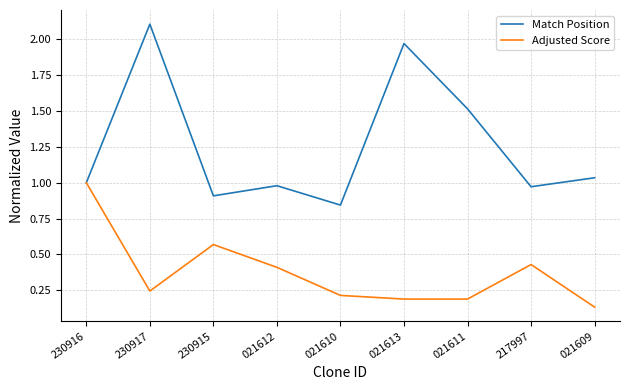

What is the difference between the maximum and minimum values in the Adjusted Score series?

0.9